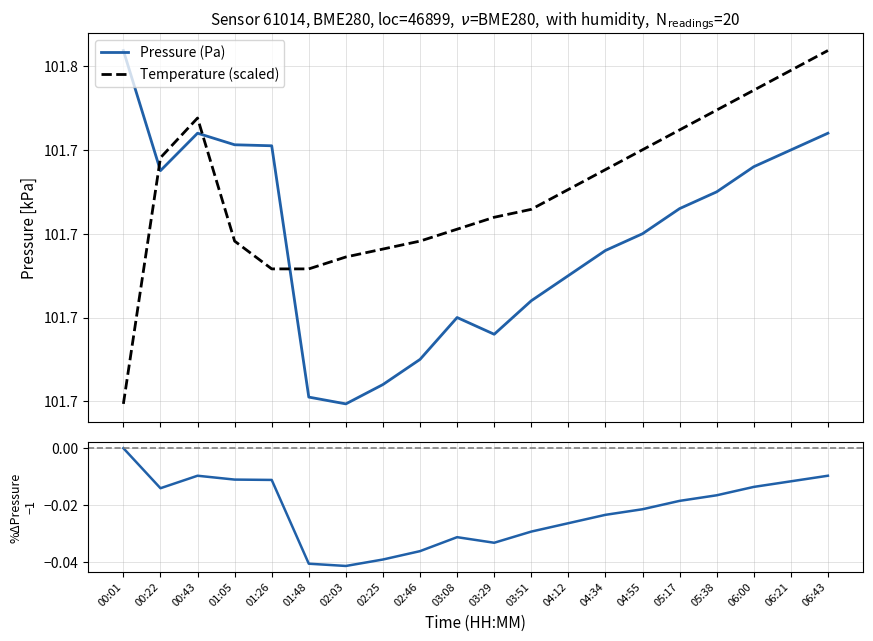

True or false: Temperature (scaled) and % Pressure change intersect in this chart.

False